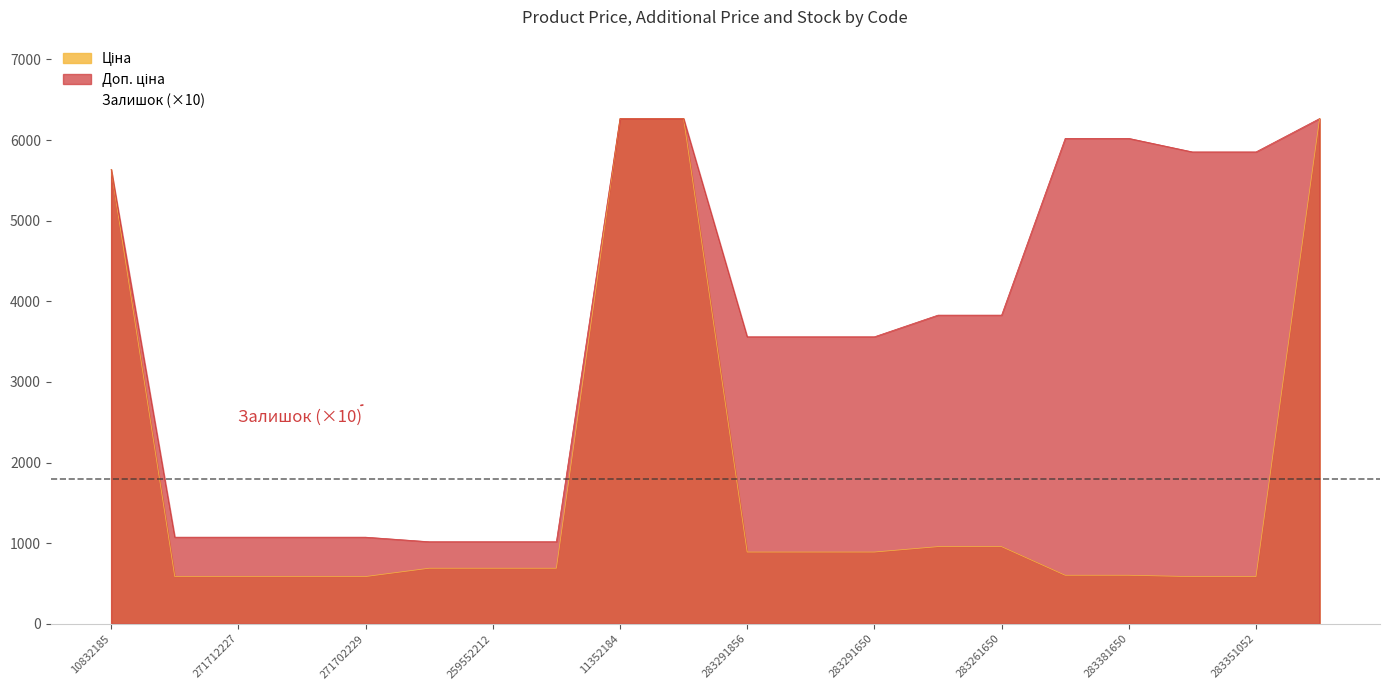

What is the maximum value shown in the chart?

6900.0